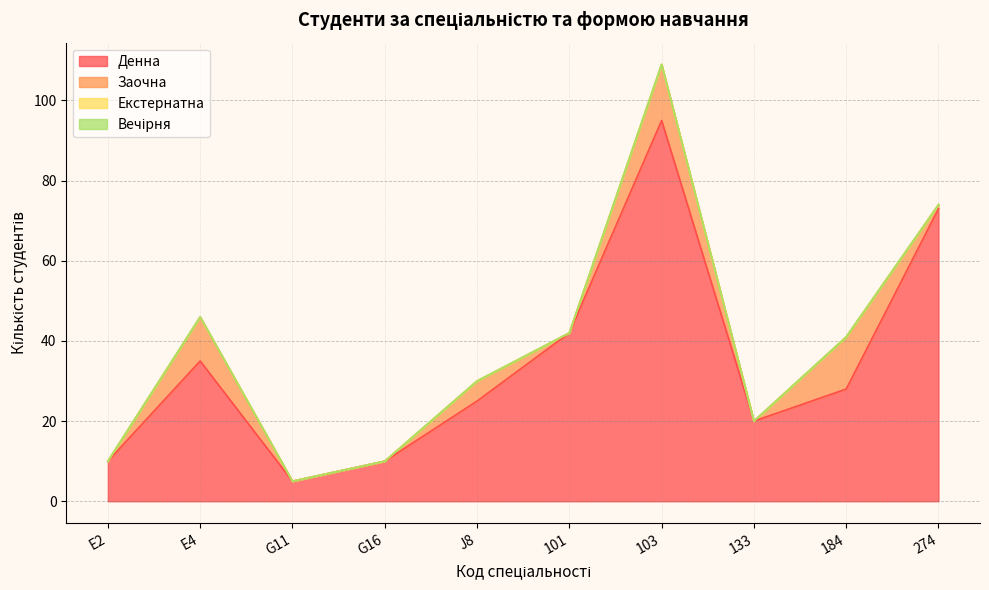

Where does the Денна series first go above 28?

E4